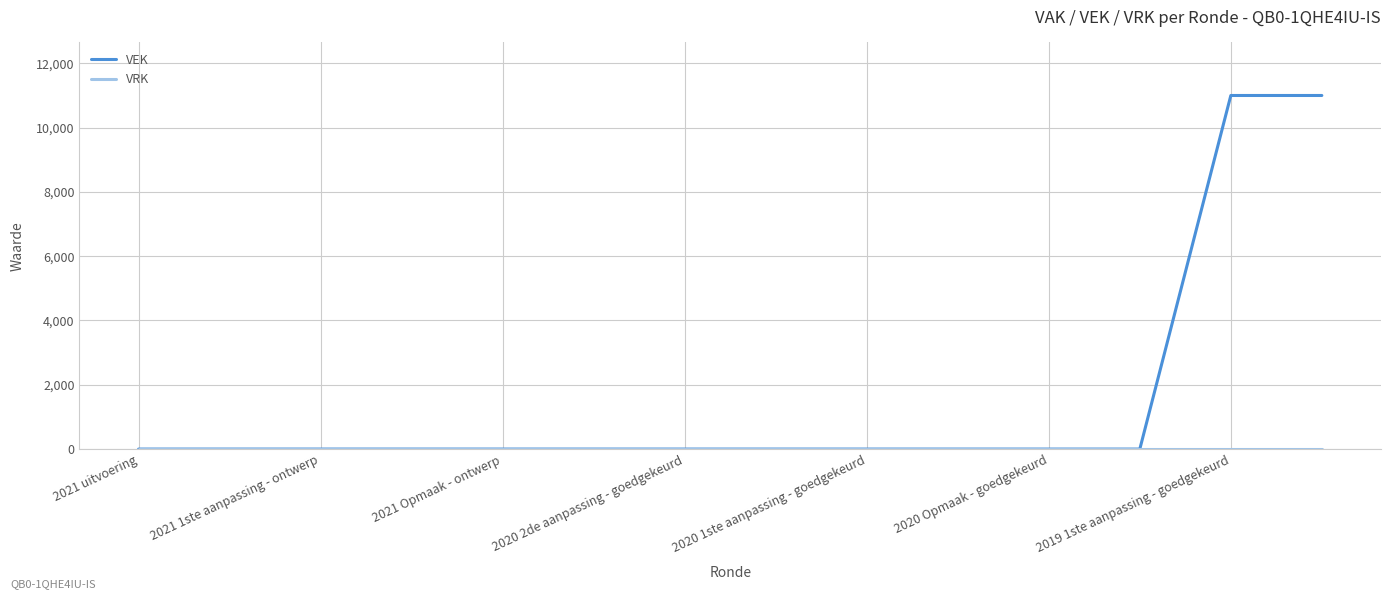

Which series has the largest total across all categories?

VEK